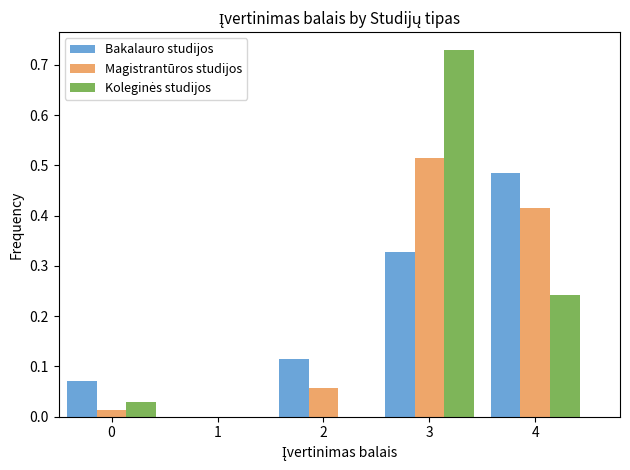

Which series changed the most between 2 and 4?

Bakalauro studijos